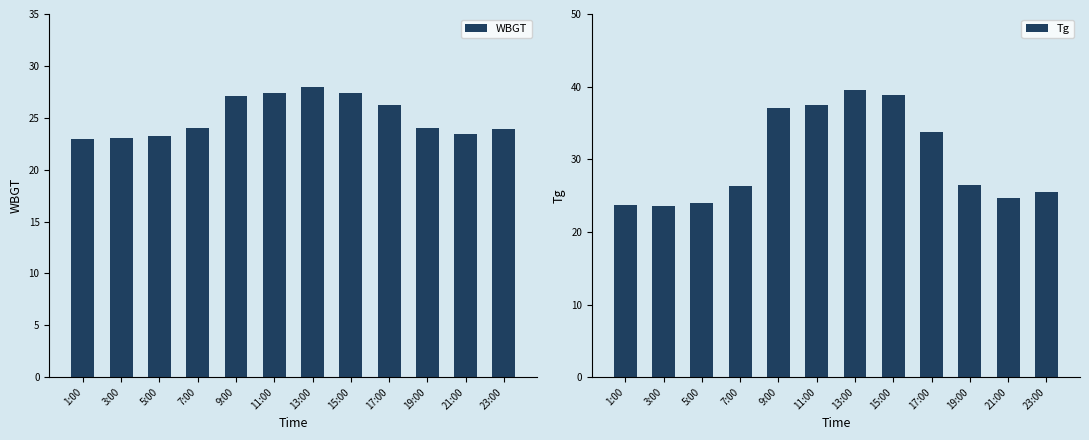

Where is Tg nearest to the value 31?

17:00